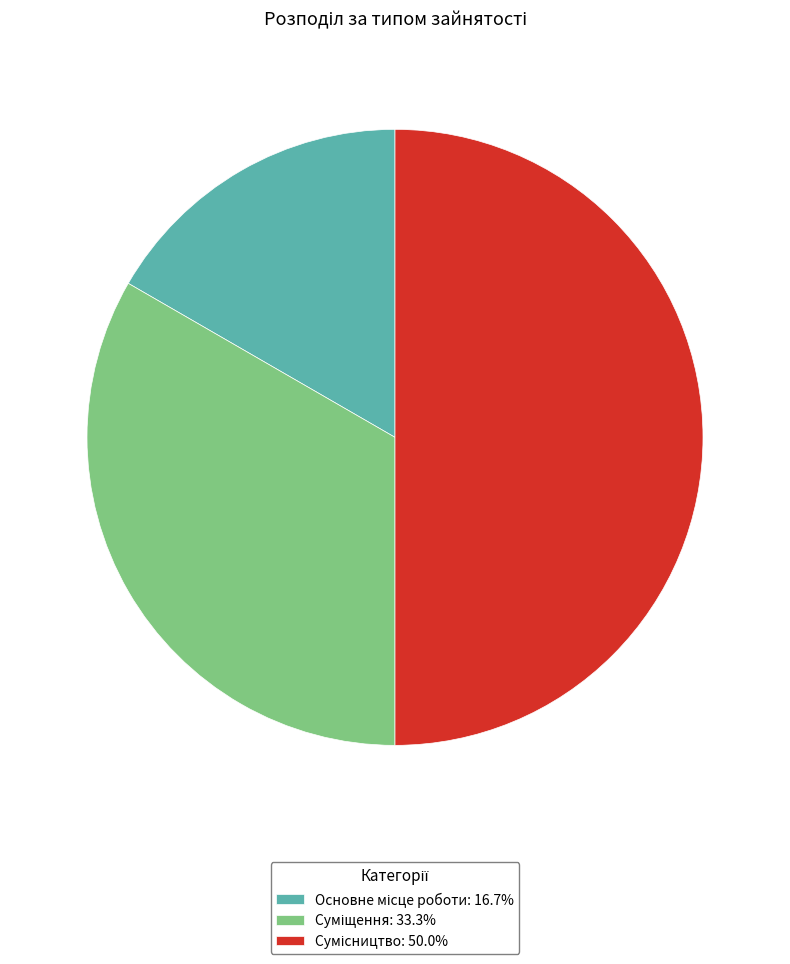

Which has a higher value, Сумісництво or Основне місце роботи?

Сумісництво